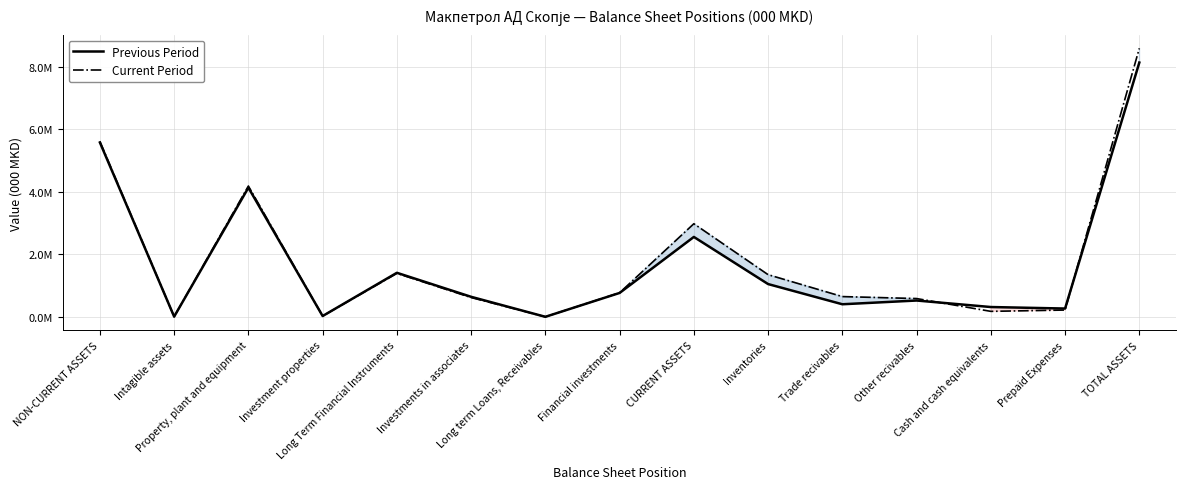

At which label is Current Period closest to 4295744?

Property, plant and equipment